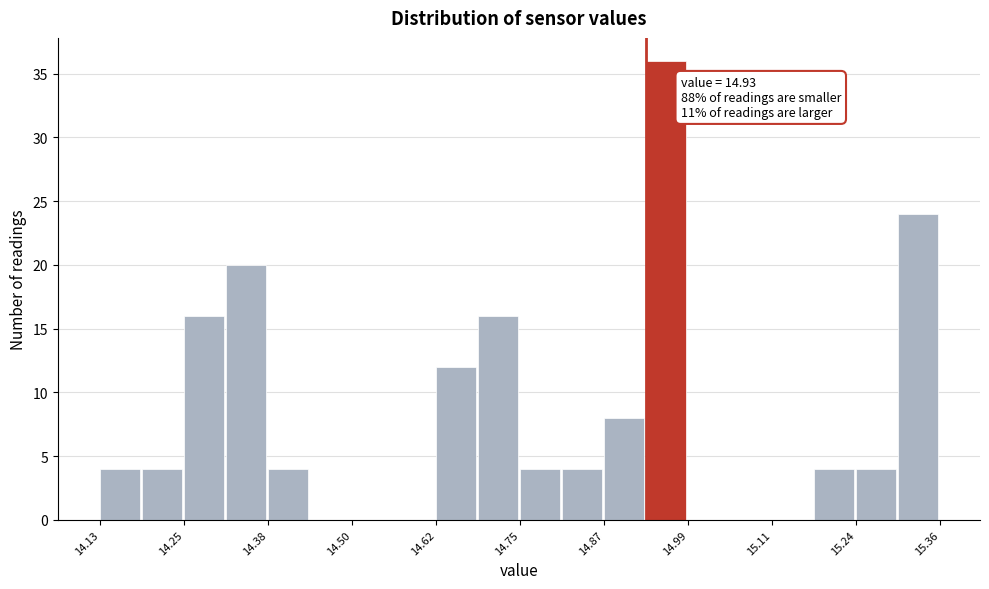

Around what value on the x-axis is the tallest bar? Give the approximate position of its centre, as read against the axis.

14.96